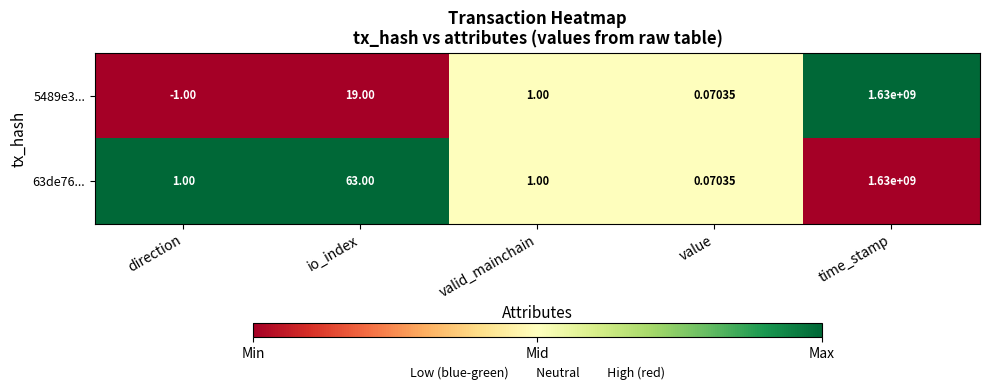

Where does the 5489e3... series first go above 1?

io_index